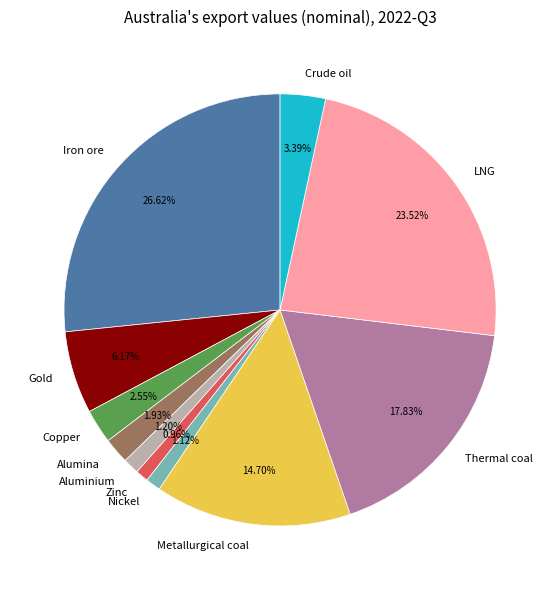

Does Zinc represent more than half of the total?

No